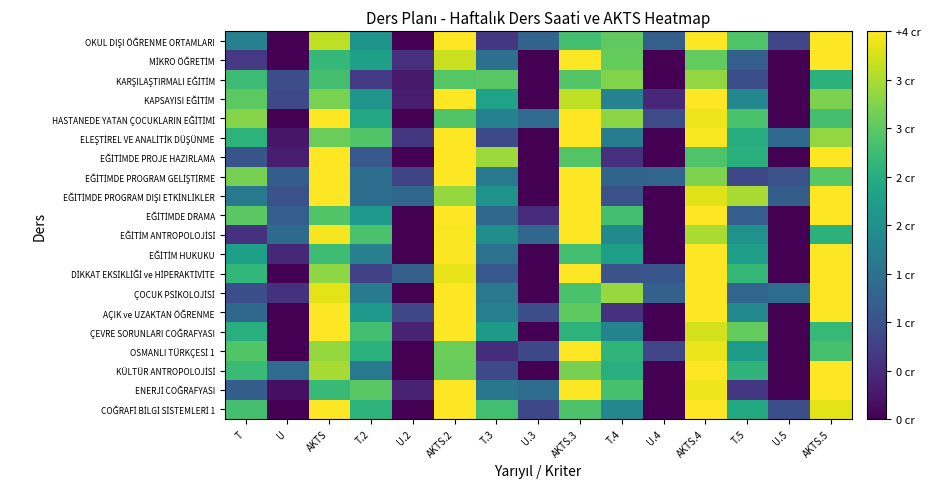

At which category is the sum across all series the highest?

AKTS.4